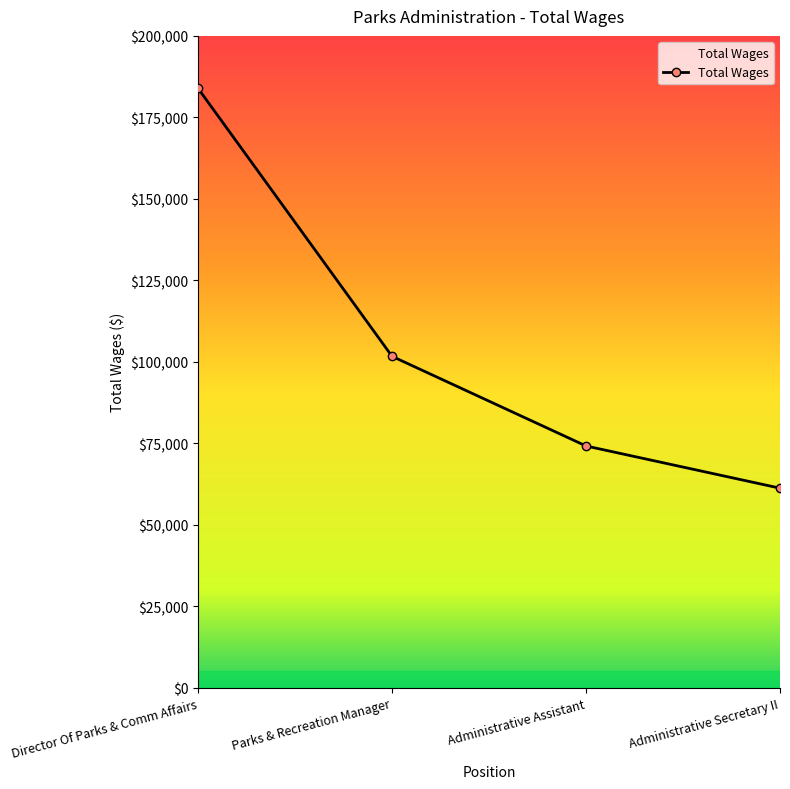

The value at Administrative Secretary II is 104545. True or false?

False